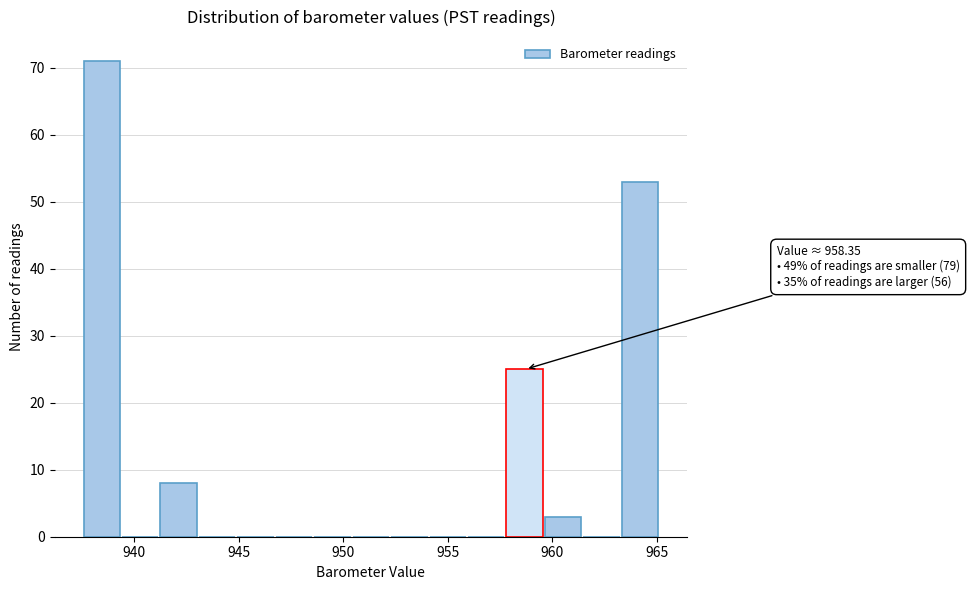

Around what value on the x-axis is the tallest bar? Give the approximate position of its centre, as read against the axis.

938.5